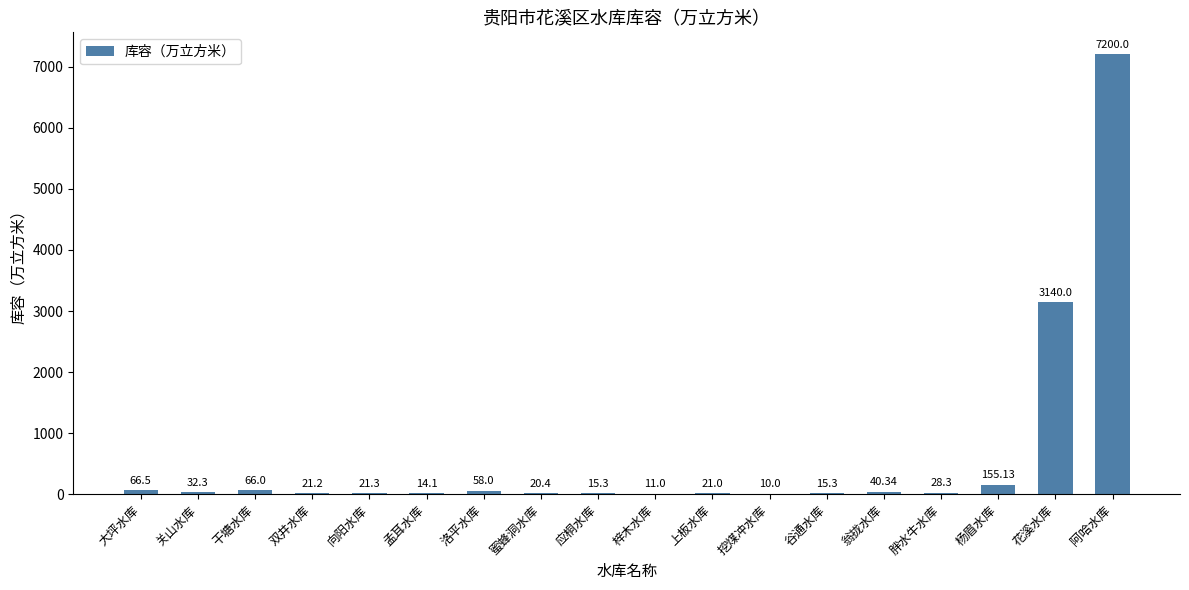

Reading right to left, list all the values displayed in this chart.

7200.0	3140.0	155.1	28.3	40.3	15.3	10.0	21.0	11.0	15.3	20.4	58.0	14.1	21.3	21.2	66.0	32.3	66.5